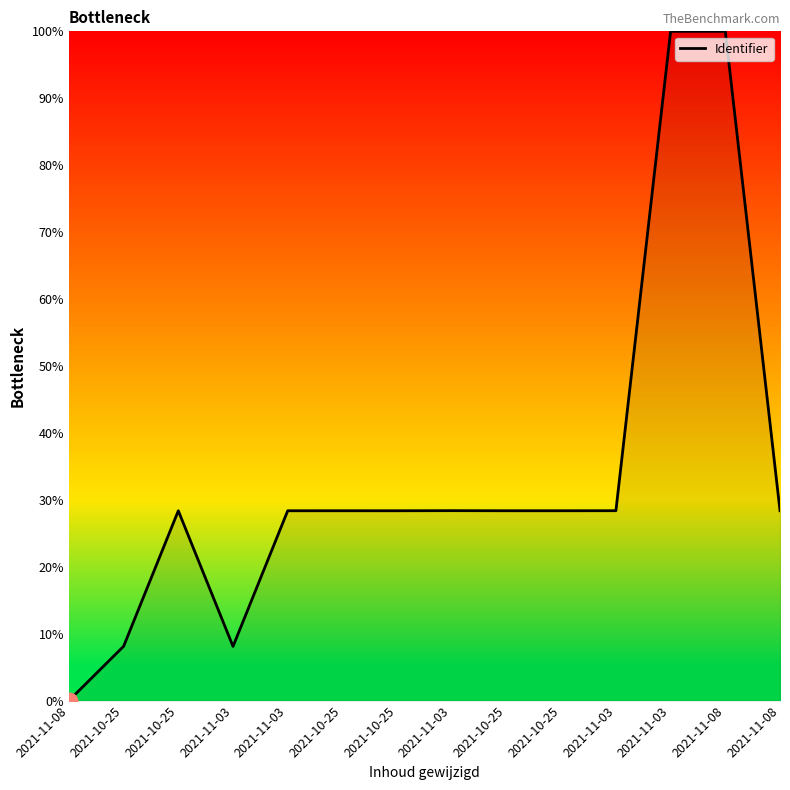

How many interior local peaks (higher than both neighbors) does the data have?

4